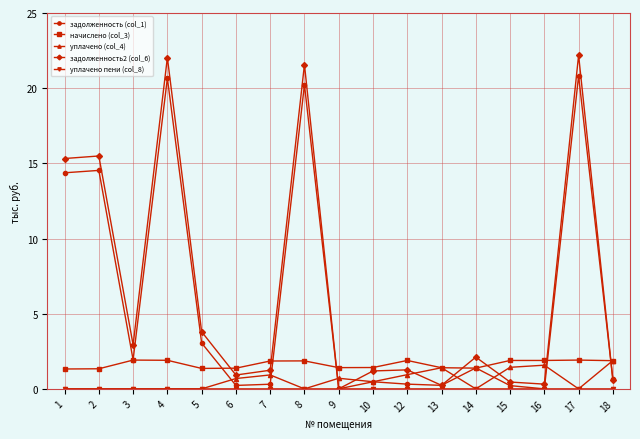

What value does the начислено (col_3) series have at 15?

1.9